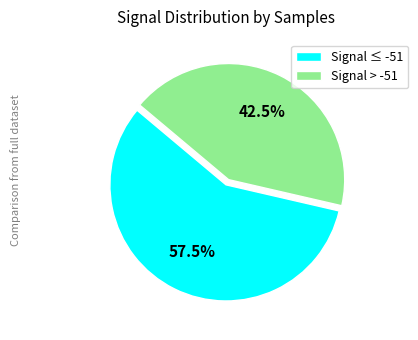

What is the ratio of the value at Signal > -51 to the value at Signal ≤ -51?

0.7